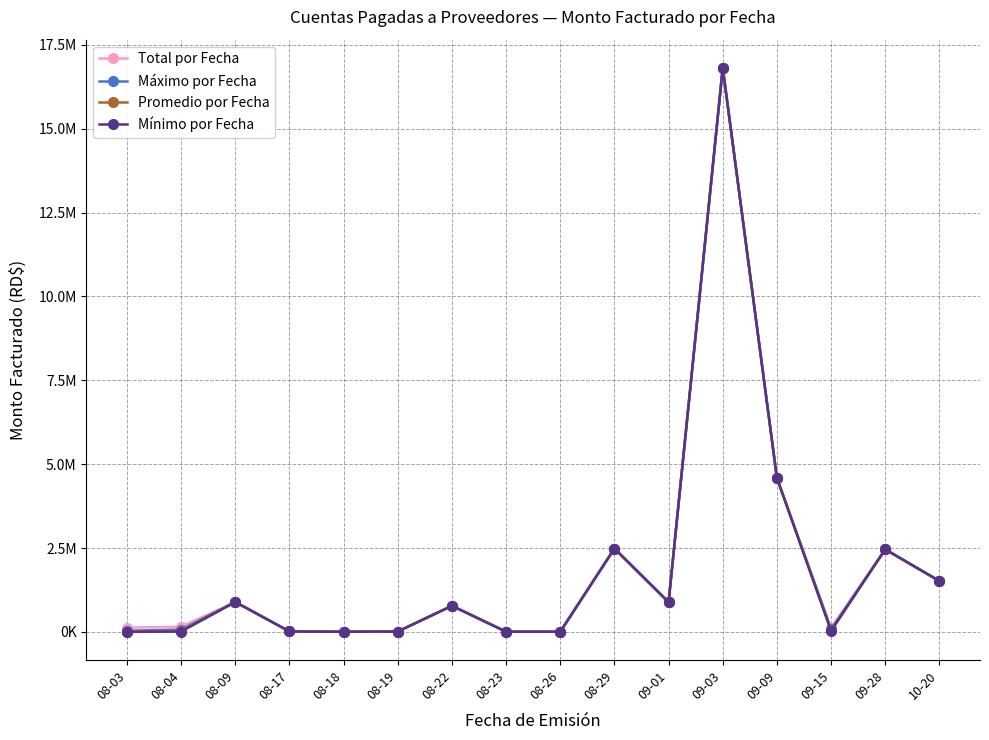

True or false: Promedio por Fecha and Mínimo por Fecha cross at least once.

False